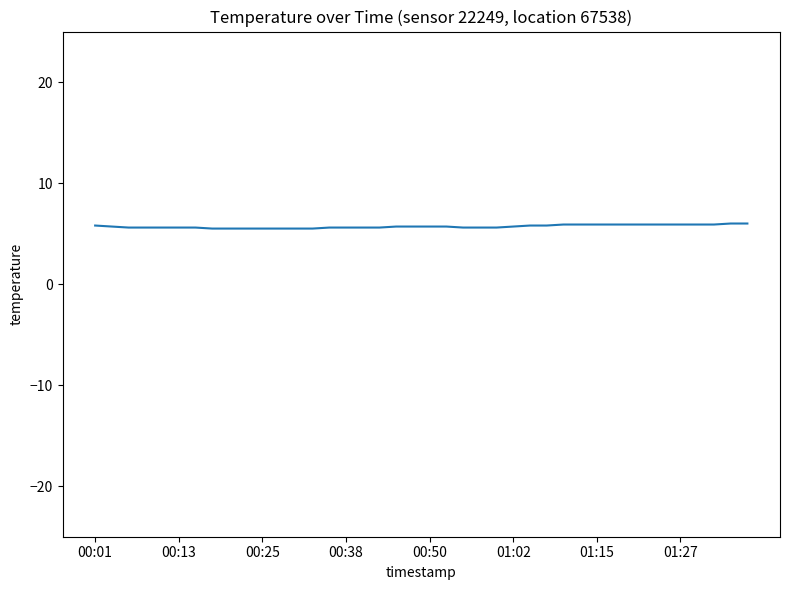

What is the smallest value displayed?

5.5